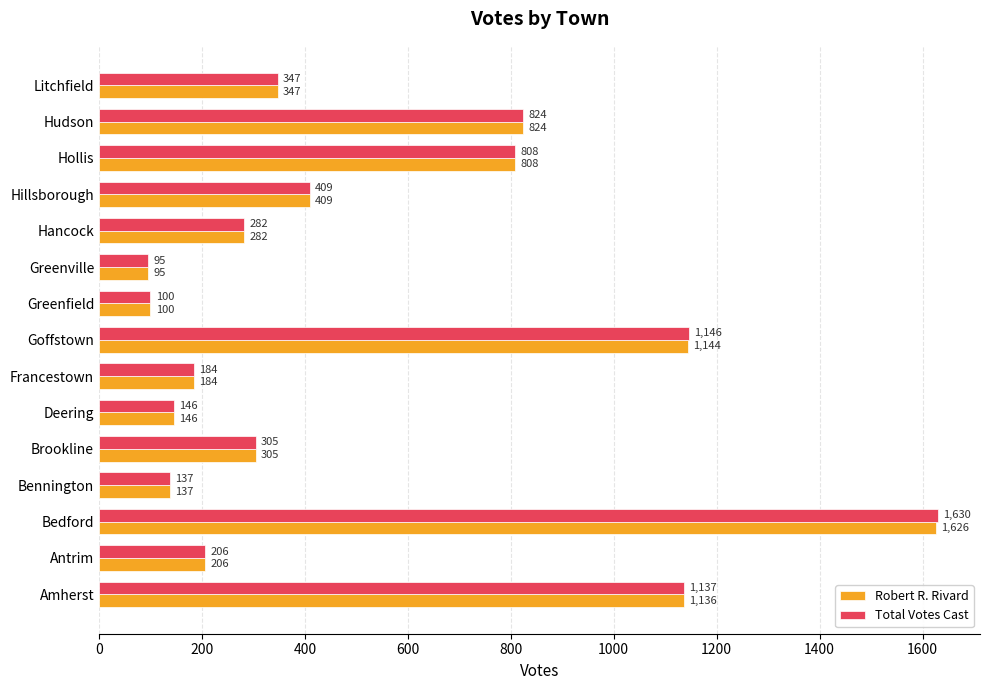

How many distinct data groups are displayed?

2